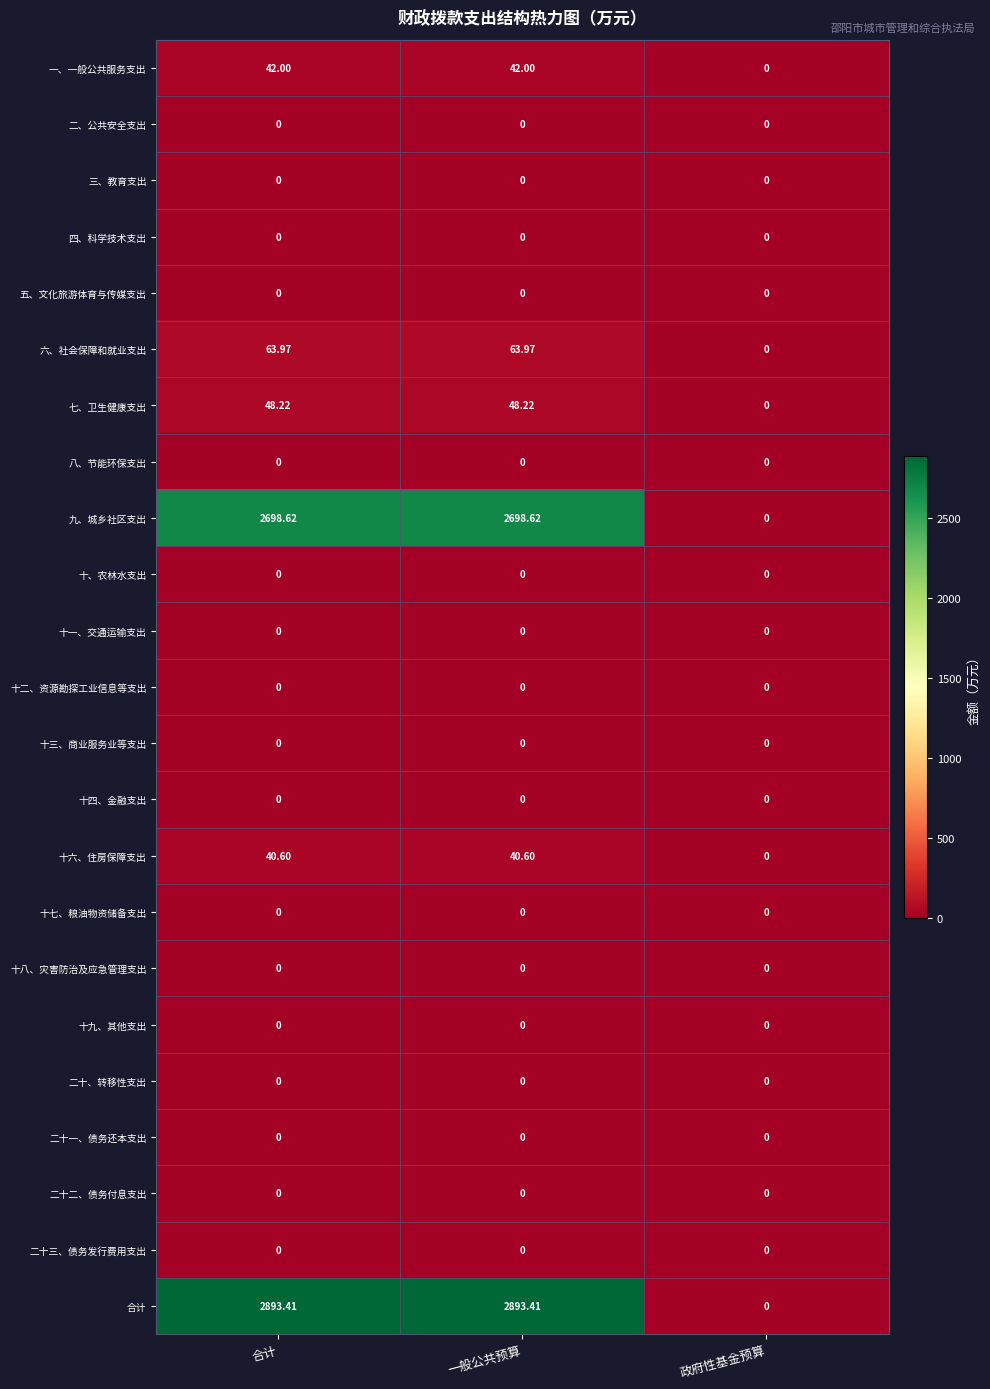

Which series has the largest total across all categories?

合计